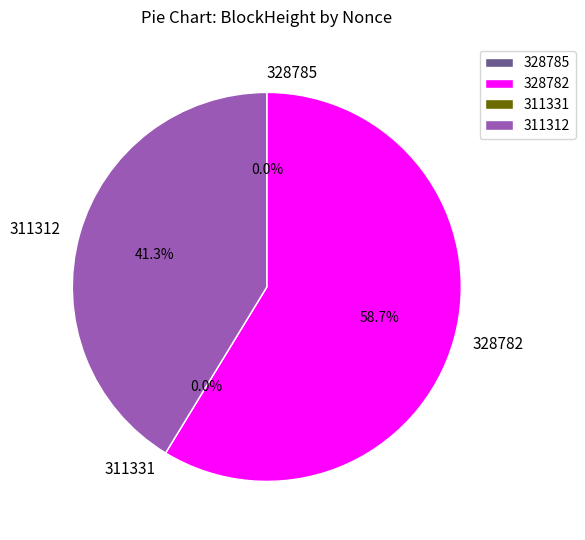

Which slice is the largest?

328782